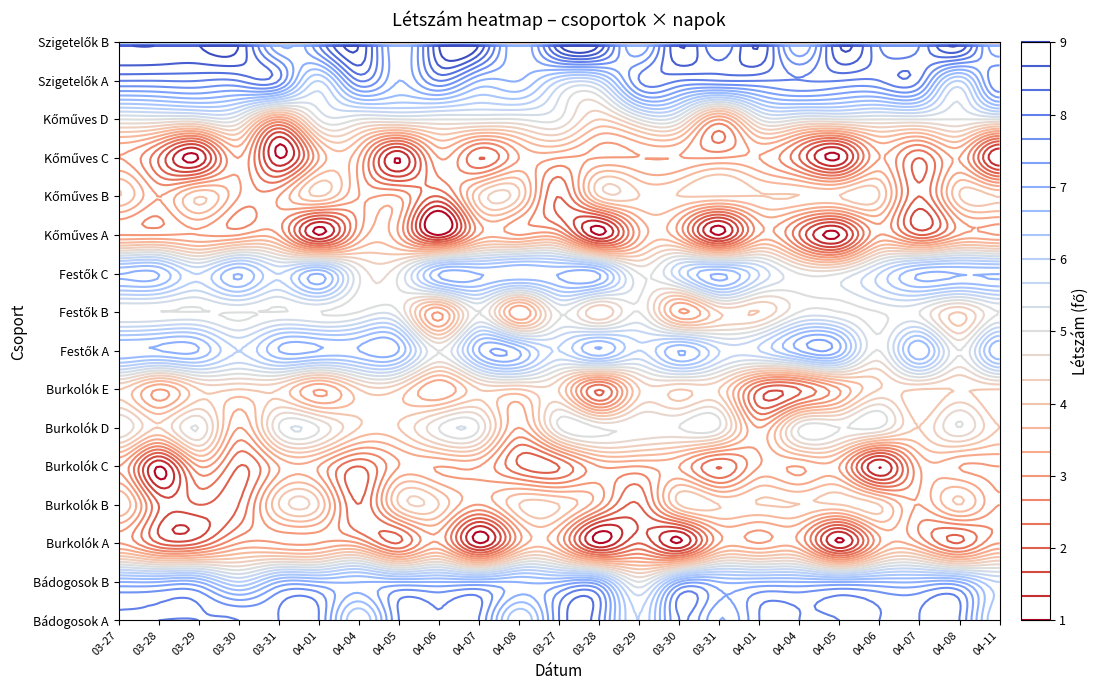

Reading right to left, list all the values displayed in this chart.

Bádogosok A: 22=6	21=8	20=8	19=8	18=8	17=8	16=8	15=7	14=8	13=6	12=8	11=8	10=6	9=8	8=8	7=8	6=6	5=8	4=8	3=8	2=8	1=8	0=8
Bádogosok B: 22=6	21=7	20=7	19=7	18=7	17=7	16=7	15=7	14=7	13=5	12=7	11=7	10=7	9=7	8=7	7=7	6=7	5=7	4=7	3=6	2=7	1=7	0=7
Burkolók A: 22=3	21=2	20=3	19=3	18=1	17=3	16=3	15=3	14=1	13=2	12=1	11=3	10=3	9=1	8=3	7=2	6=3	5=3	4=3	3=3	2=2	1=2	0=3
Burkolók B: 22=3	21=4	20=3	19=4	18=4	17=4	16=4	15=4	14=4	13=2	12=3	11=4	10=4	9=3	8=4	7=4	6=2	5=4	4=4	3=2	2=2	1=2	0=4
Burkolók C: 22=3	21=3	20=3	19=1	18=3	17=3	16=3	15=2	14=3	13=3	12=3	11=2	10=2	9=3	8=3	7=3	6=2	5=3	4=3	3=2	2=3	1=1	0=3
Burkolók D: 22=4	21=5	20=4	19=5	18=5	17=5	16=3	15=5	14=5	13=5	12=5	11=5	10=3	9=5	8=5	7=4	6=4	5=5	4=5	3=3	2=5	1=4	0=5
Burkolók E: 22=4	21=4	20=4	19=4	18=3	17=2	16=2	15=4	14=4	13=4	12=2	11=4	10=4	9=4	8=3	7=4	6=4	5=3	4=4	3=4	2=4	1=3	0=4
Festők A: 22=7	21=5	20=7	19=5	18=7	17=7	16=6	15=6	14=7	13=6	12=7	11=6	10=7	9=7	8=5	7=7	6=7	5=7	4=7	3=6	2=7	1=7	0=7
Festők B: 22=5	21=4	20=5	19=5	18=5	17=5	16=4	15=4	14=3	13=5	12=4	11=5	10=3	9=5	8=3	7=5	6=5	5=5	4=5	3=5	2=5	1=5	0=5
Festők C: 22=7	21=7	20=7	19=6	18=5	17=5	16=6	15=7	14=6	13=5	12=7	11=7	10=7	9=7	8=7	7=5	6=5	5=7	4=6	3=7	2=6	1=7	0=7
Kőműves A: 22=3	21=3	20=2	19=3	18=1	17=2	16=3	15=1	14=3	13=3	12=1	11=3	10=3	9=3	8=1	7=3	6=3	5=1	4=3	3=3	2=3	1=3	0=3
Kőműves B: 22=4	21=4	20=2	19=4	18=4	17=4	16=4	15=4	14=4	13=4	12=4	11=2	10=4	9=4	8=2	7=3	6=3	5=4	4=3	3=3	2=4	1=3	0=4
Kőműves C: 22=1	21=3	20=2	19=3	18=1	17=2	16=3	15=3	14=3	13=3	12=3	11=3	10=3	9=2	8=3	7=1	6=3	5=3	4=1	3=3	2=1	1=2	0=3
Kőműves D: 22=5	21=5	20=5	19=5	18=5	17=5	16=5	15=3	14=5	13=5	12=4	11=5	10=5	9=5	8=5	7=5	6=5	5=5	4=3	3=5	2=5	1=5	0=5
Szigetelők A: 22=8	21=6	20=8	19=8	18=8	17=8	16=8	15=8	14=8	13=8	12=6	11=6	10=7	9=7	8=8	7=7	6=8	5=6	4=8	3=8	2=8	1=8	0=8
Szigetelők B: 22=7	21=9	20=8	19=8	18=9	17=7	16=9	15=8	14=9	13=7	12=9	11=9	10=7	9=9	8=9	7=7	6=9	5=8	4=7	3=9	2=9	1=9	0=9